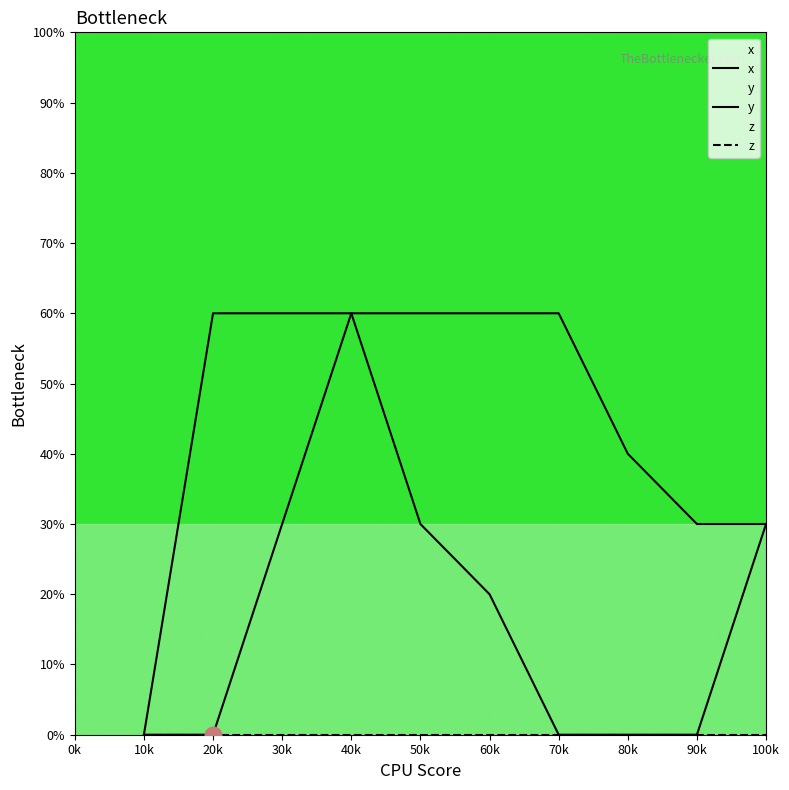

At which category is the sum across all series the highest?

40k